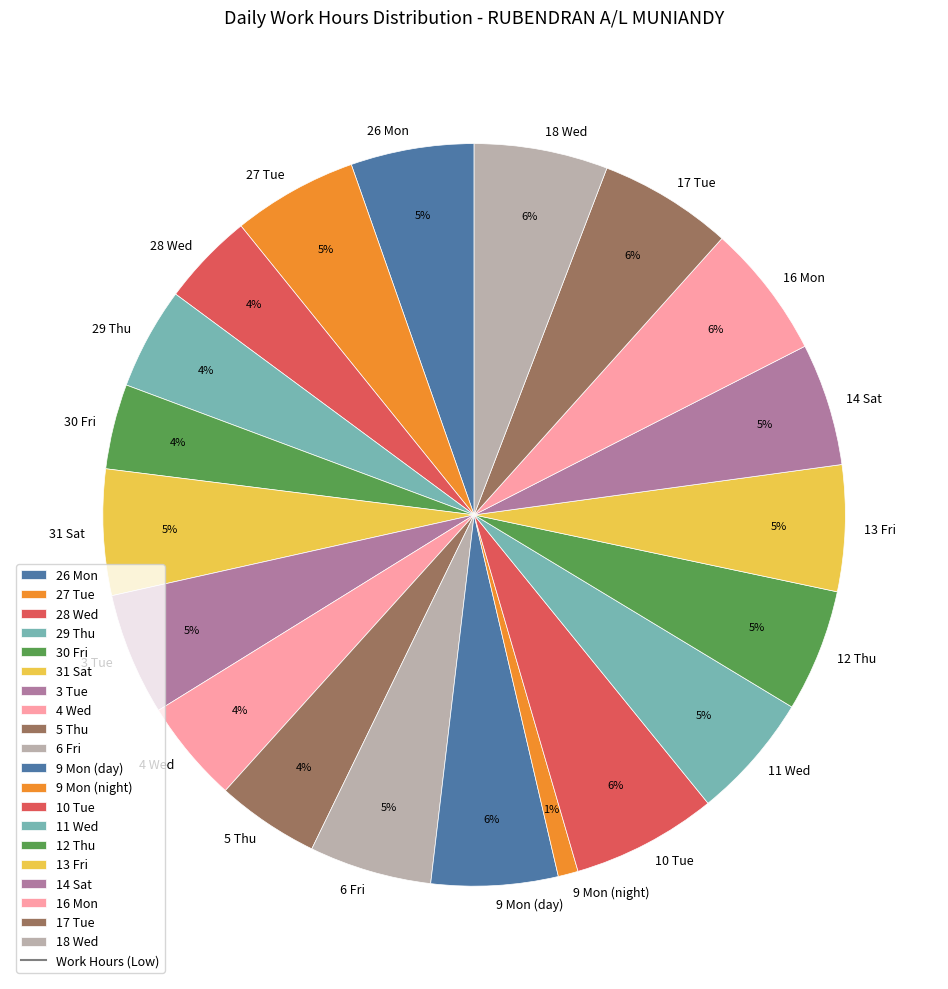

The 4 Wed slice represents 19% of the pie. True or false?

False